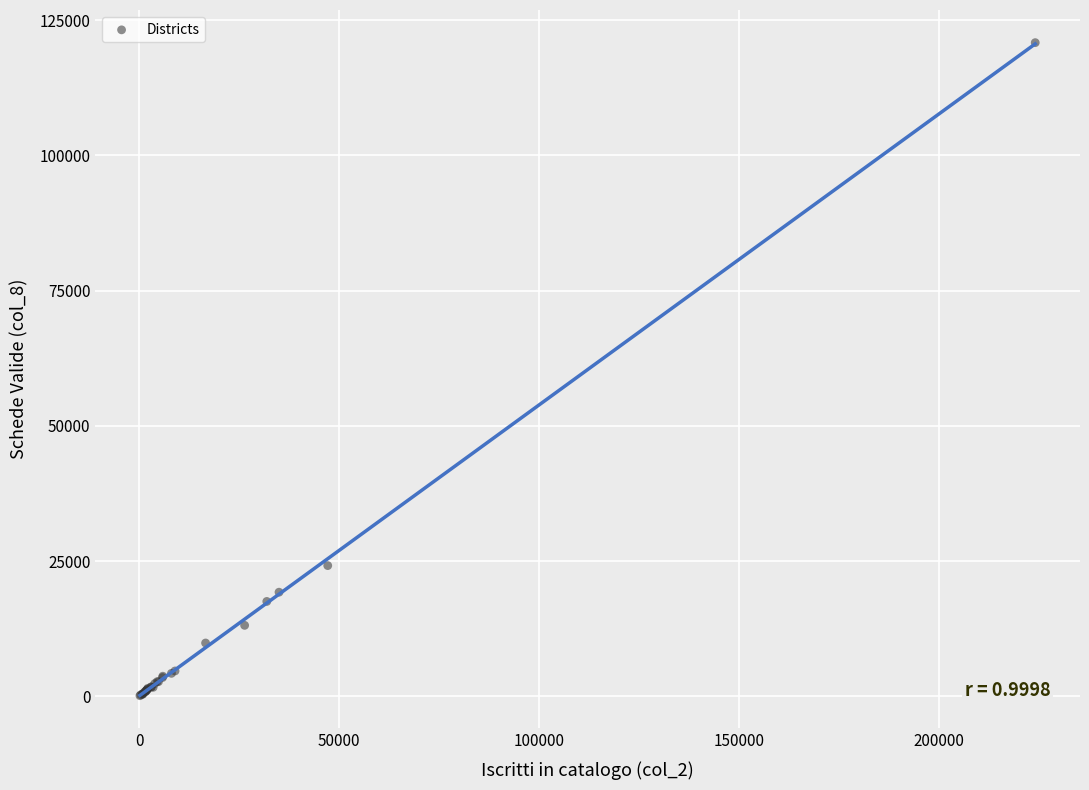

What Y value in the scatter plot is closest to 60479?

24155